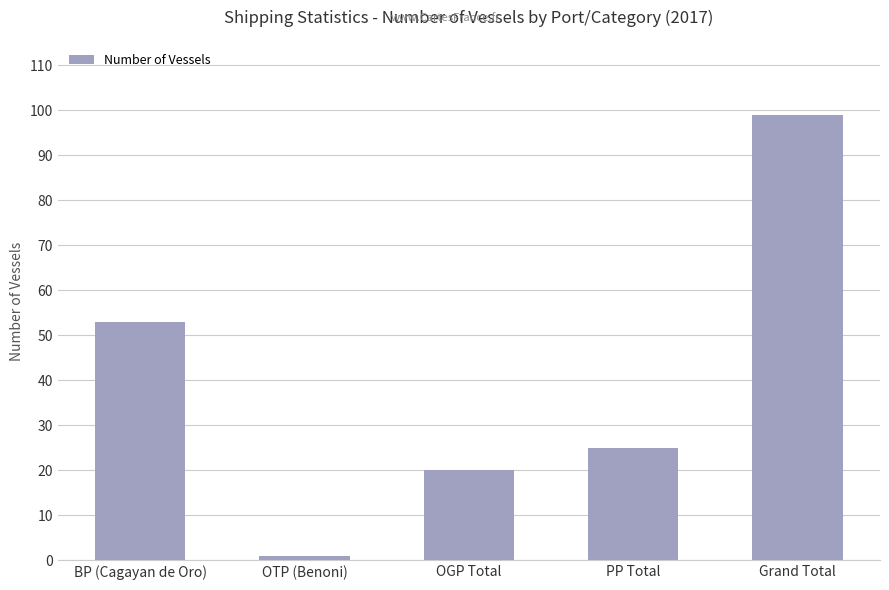

Reading left to right, list all the values displayed in this chart.

53	1	20	25	99